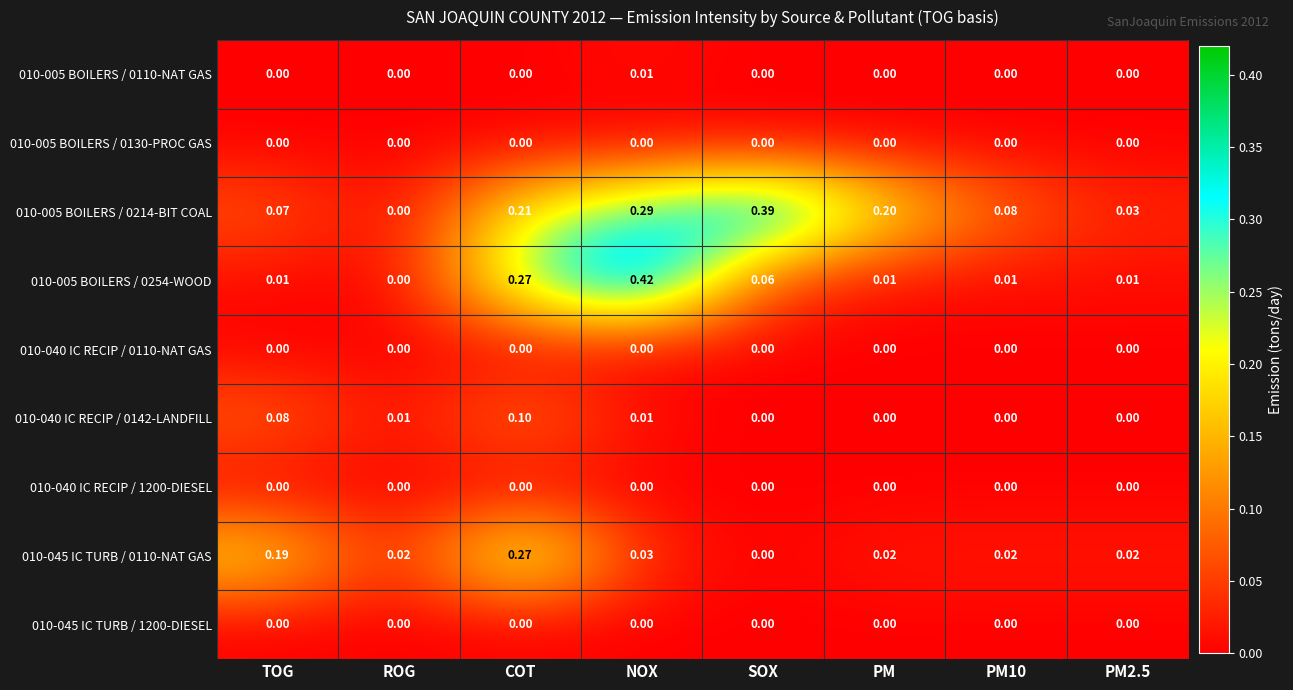

Which series has the largest total across all categories?

010-005 BOILERS / 0214-BIT COAL